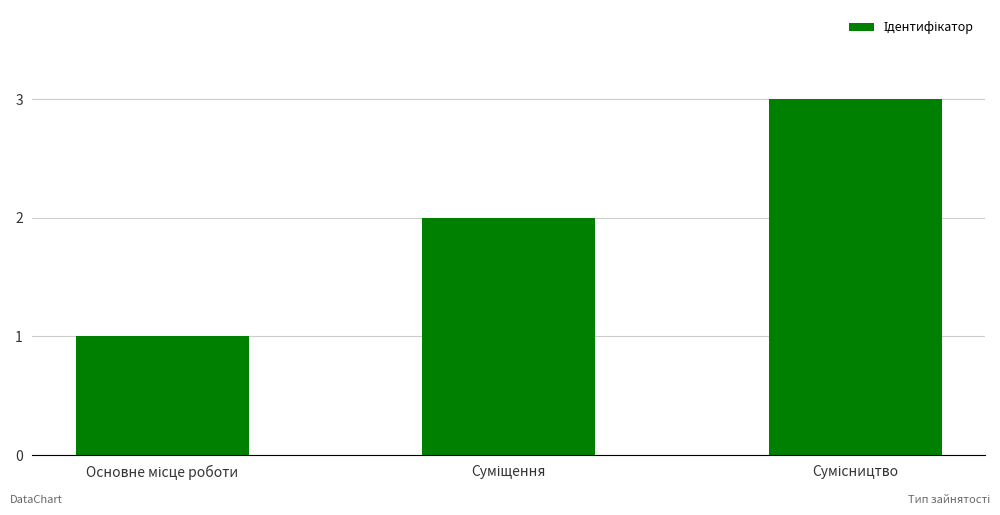

What is the sum of all values?

6